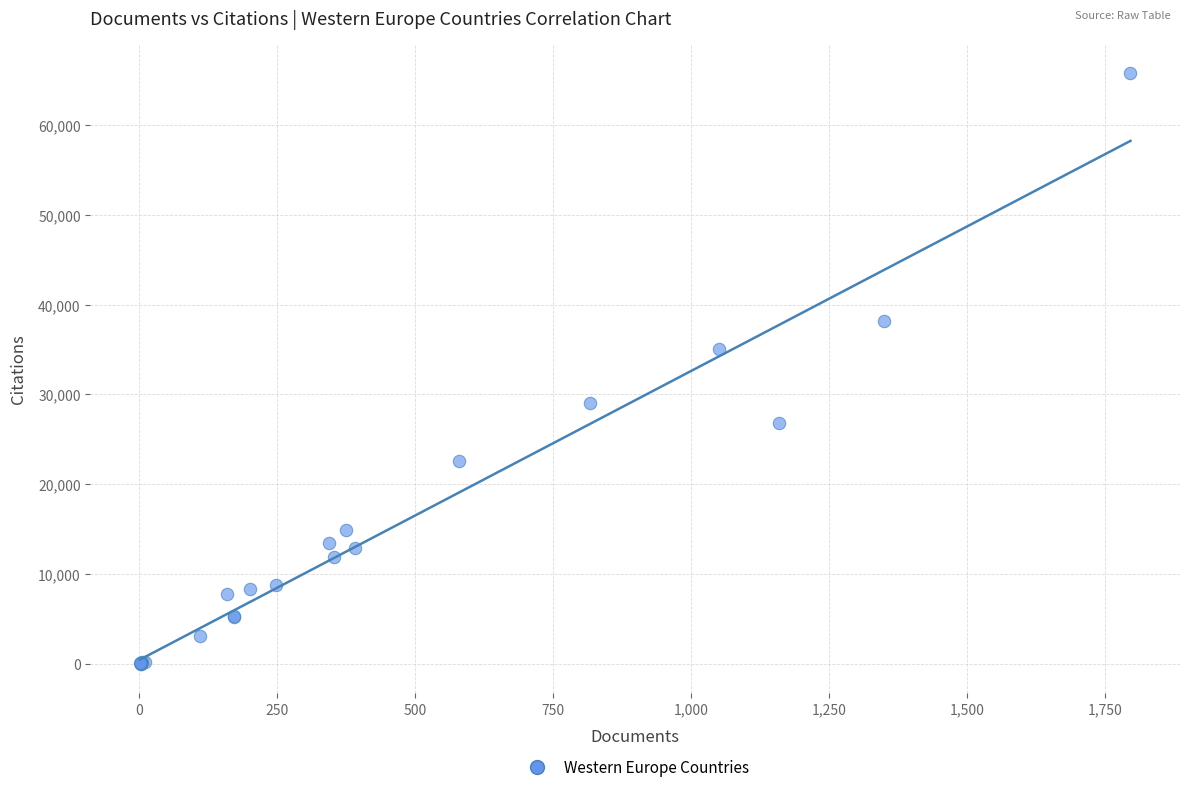

What Y value in the scatter plot is closest to 32890?

35063